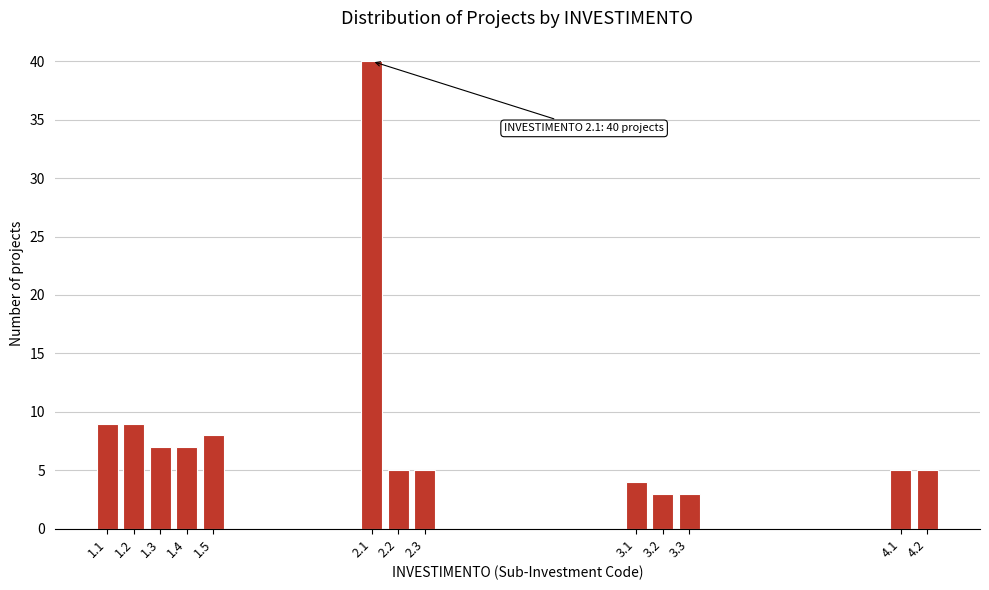

Reading left to right, extract all data points from this chart.

9	9	7	7	8	40	5	5	4	3	3	5	5